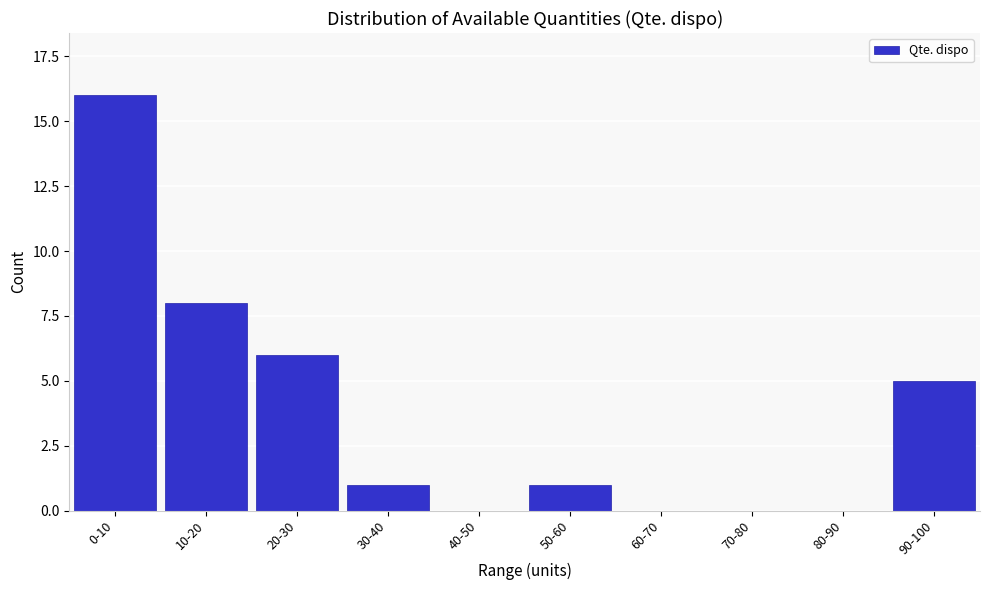

Reading right to left, what are all the values shown in this chart?

90-100=5	80-90=0	70-80=0	60-70=0	50-60=1	40-50=0	30-40=1	20-30=6	10-20=8	0-10=16